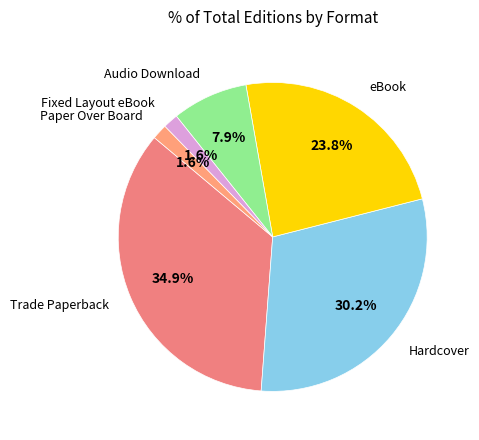

True or false: Trade Paperback accounts for 35% of the total.

True